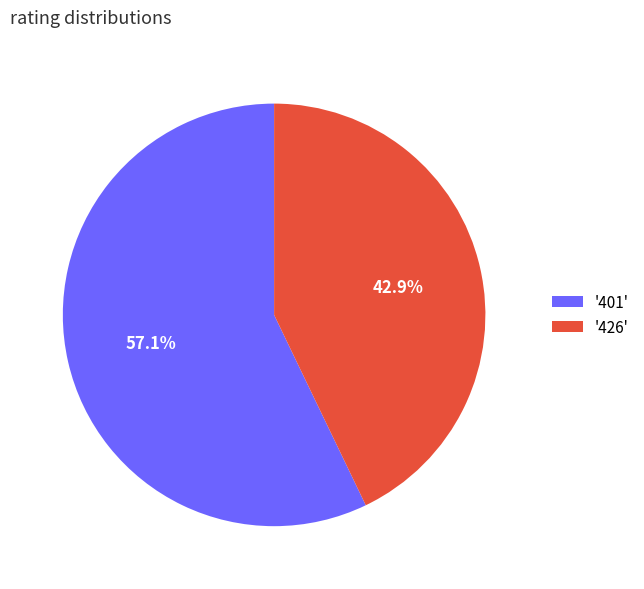

Which category accounts for the majority?

'401'